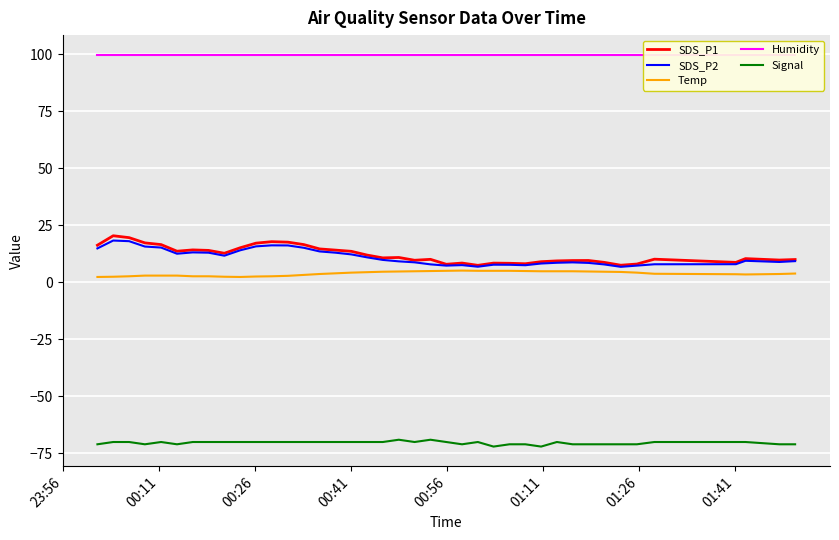

What is the minimum value shown in the chart?

-72.0